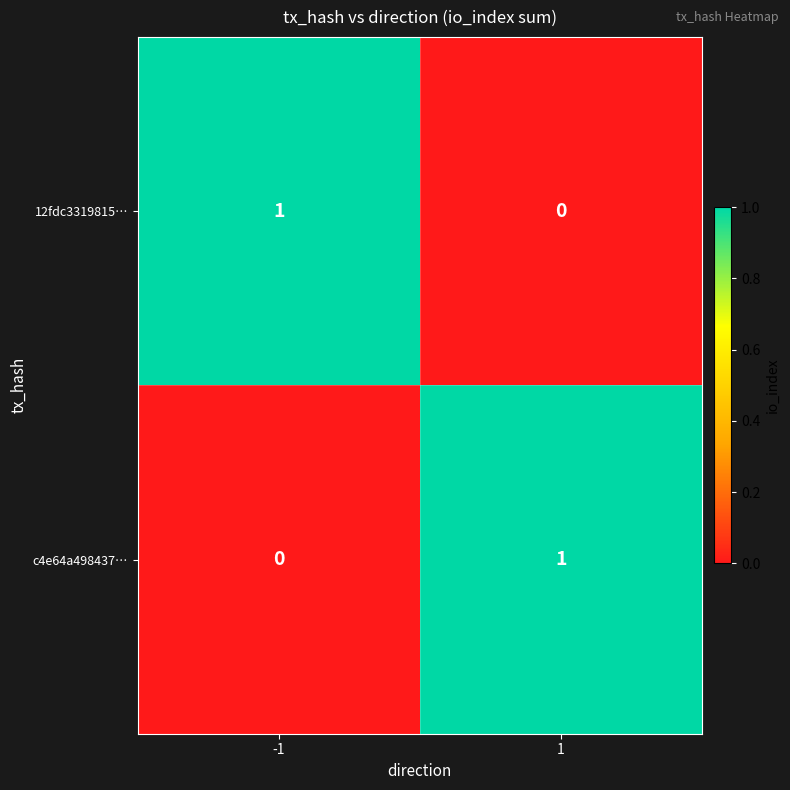

Rank the categories by c4e64a498437… value from highest to lowest.

1, -1